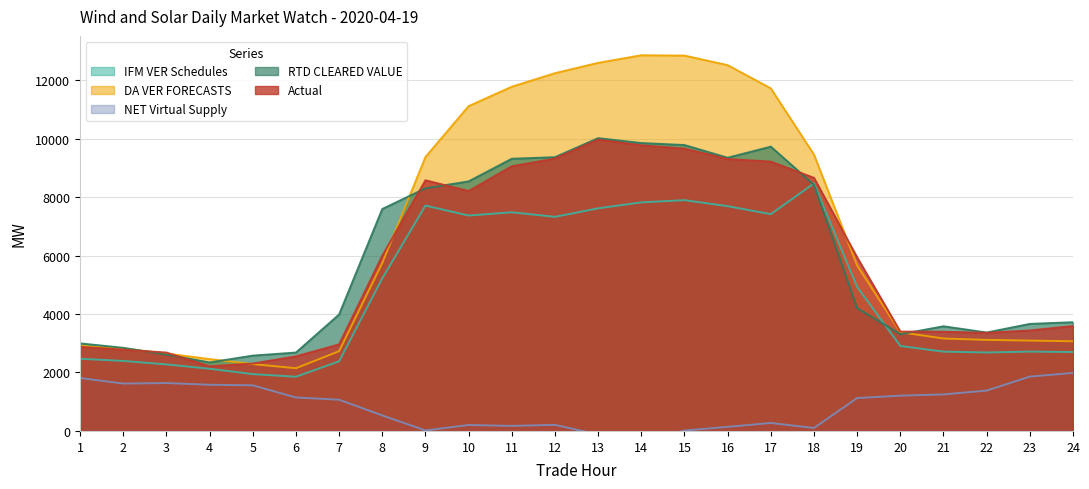

List the series in order of their peak value, highest first.

DA VER FORECASTS, RTD CLEARED VALUE, Actual, IFM VER Schedules, NET Virtual Supply